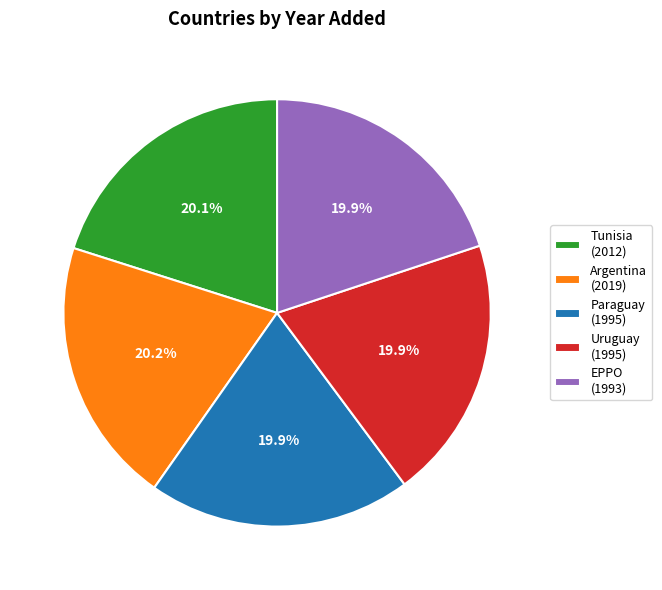

Does any single category account for the majority?

No